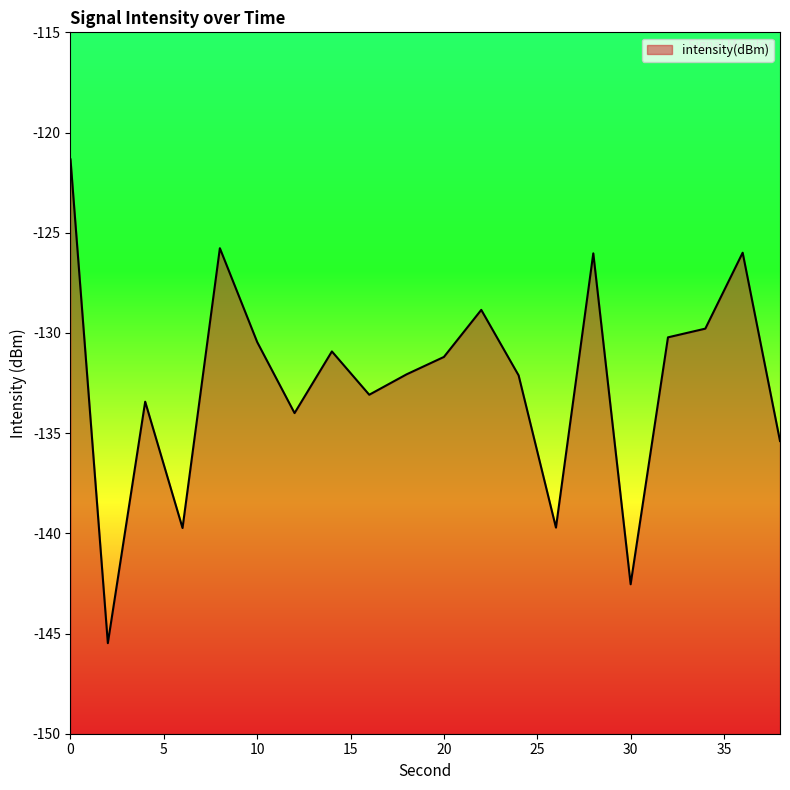

How many interior local peaks (higher than both neighbors) does the data have?

6